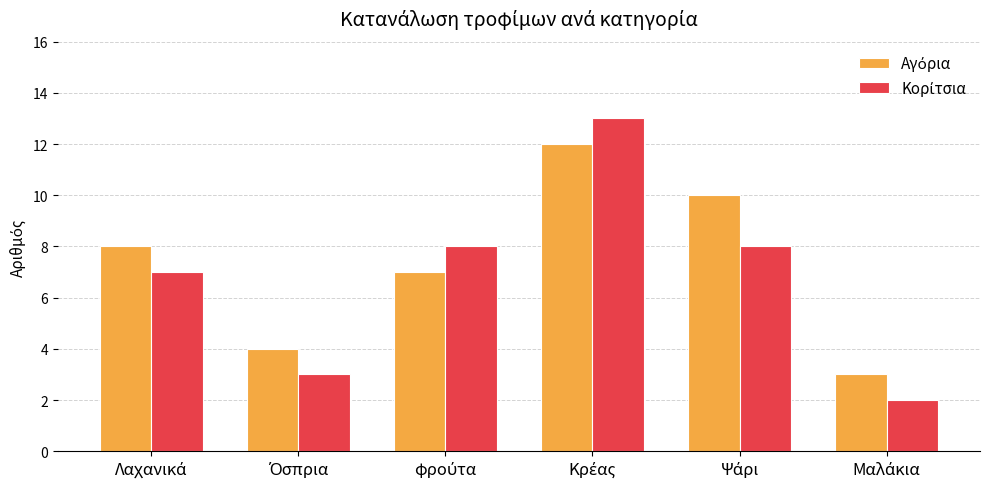

What is the maximum value shown in the chart?

13